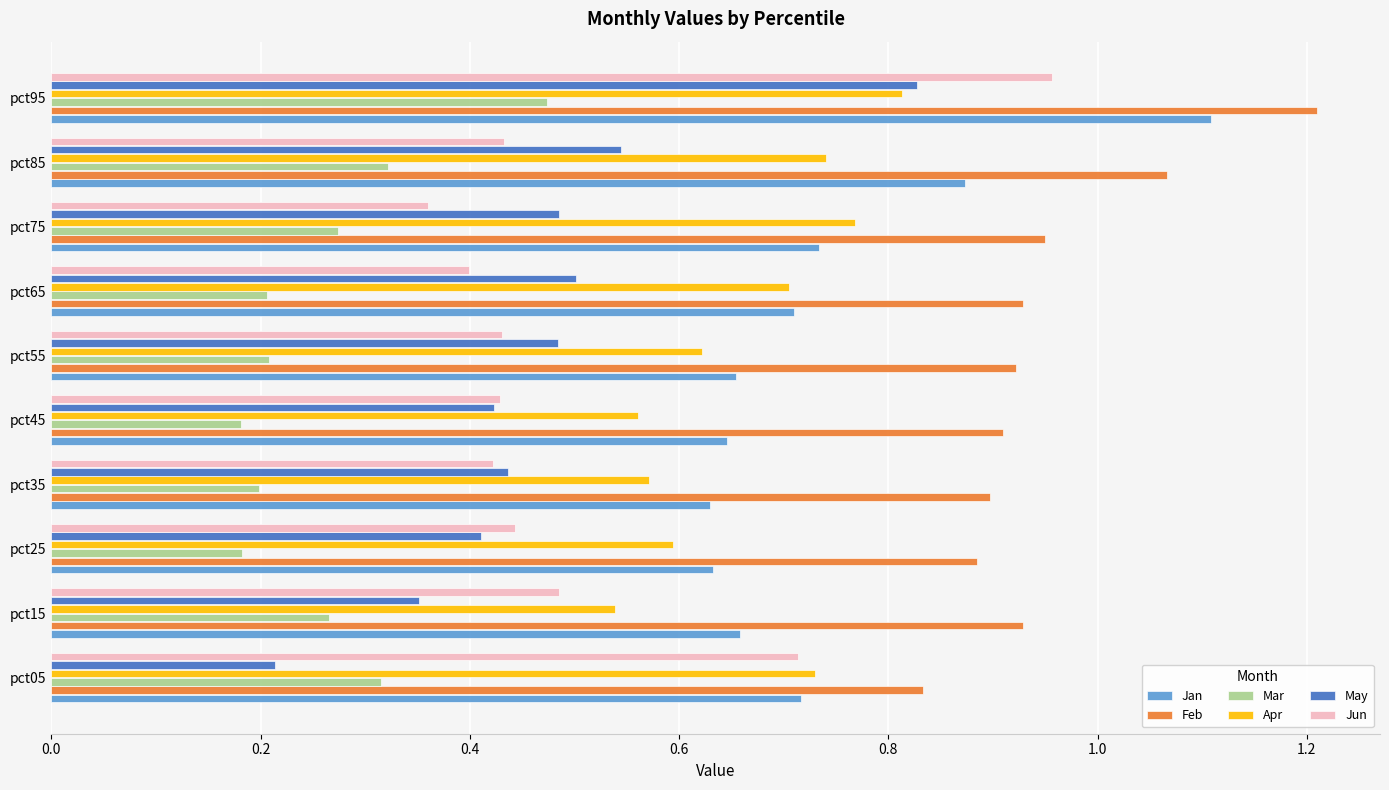

Count the Feb values in the range 0 to 1.

8